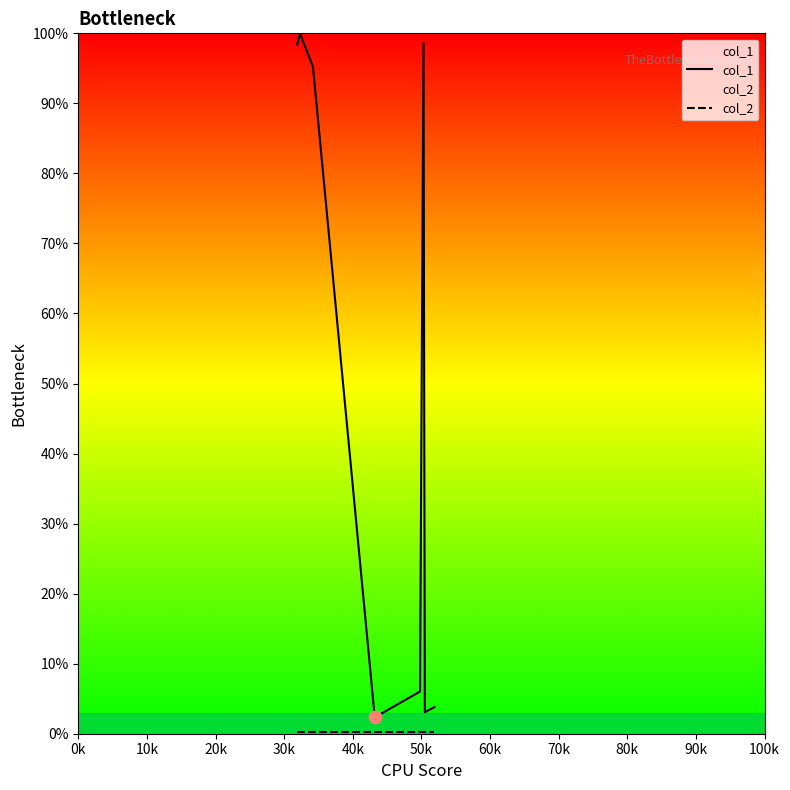

Which series reaches the maximum Y coordinate?

col_1